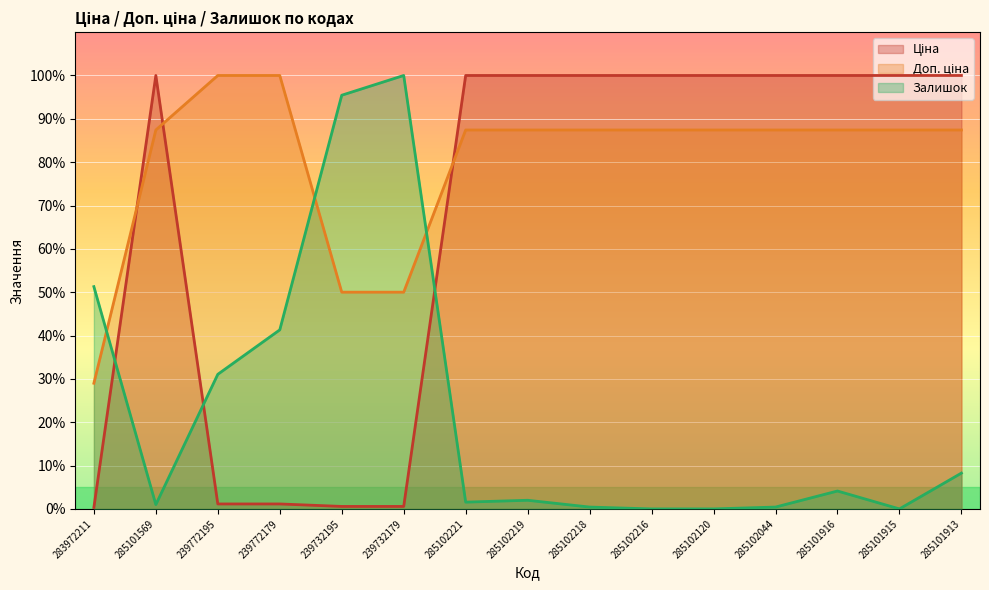

How many interior local peaks does the Залишок series have?

3